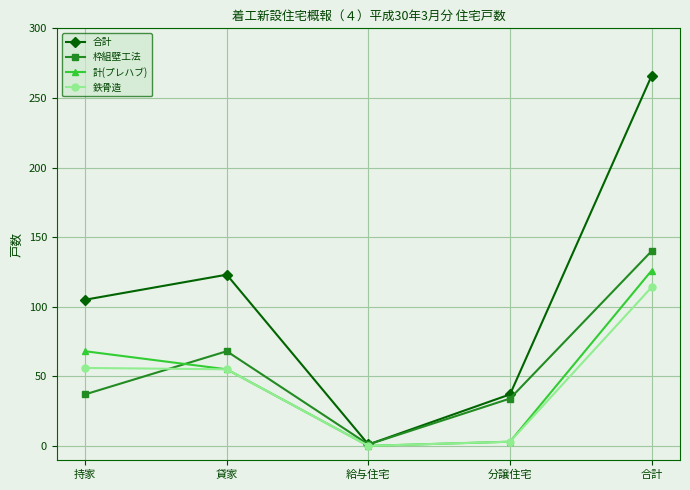

Does the chart have visible grid lines?

Yes